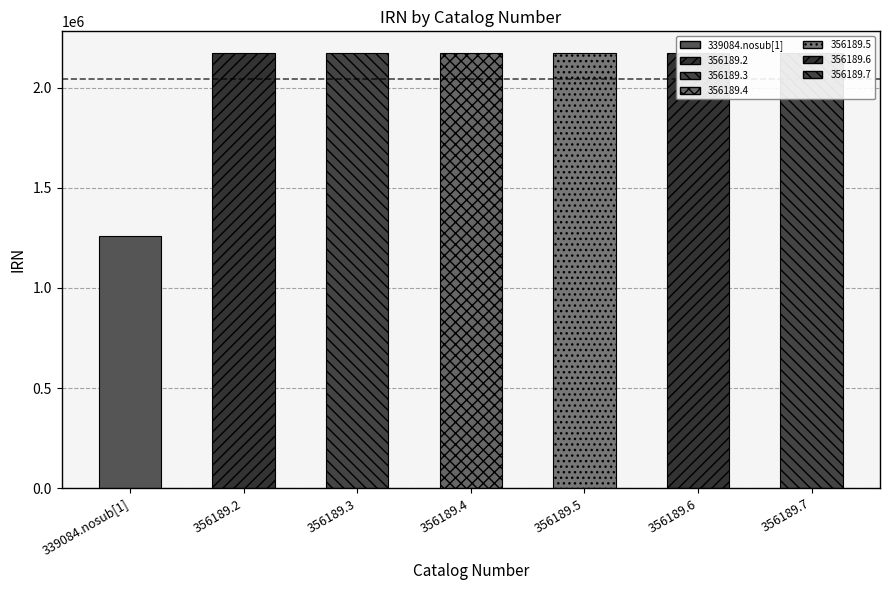

Is it true that the value at 356189.2 is 2174237?

True